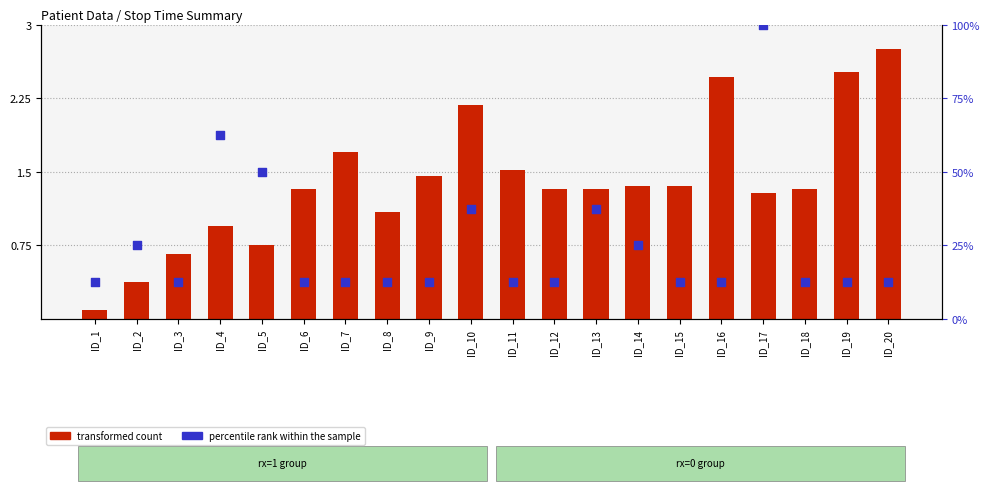

What is the total value across all series at ID_8?

13.6